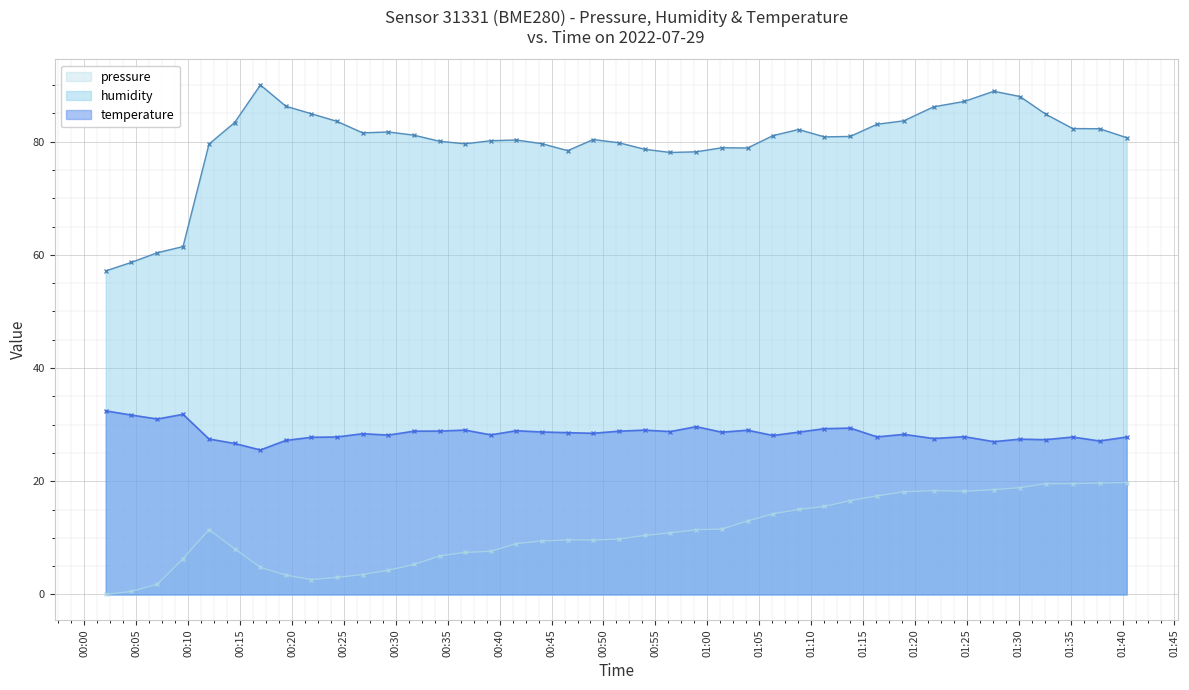

Where is the first local maximum for temperature?

00:39